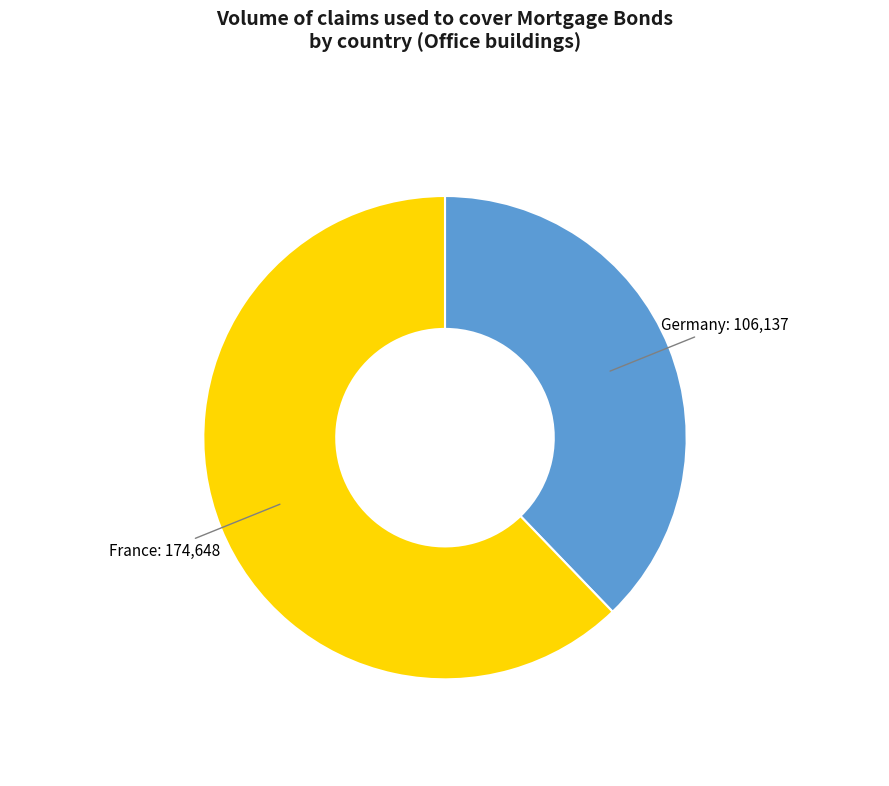

Approximately how many times larger is the value at France compared to Germany?

1.6